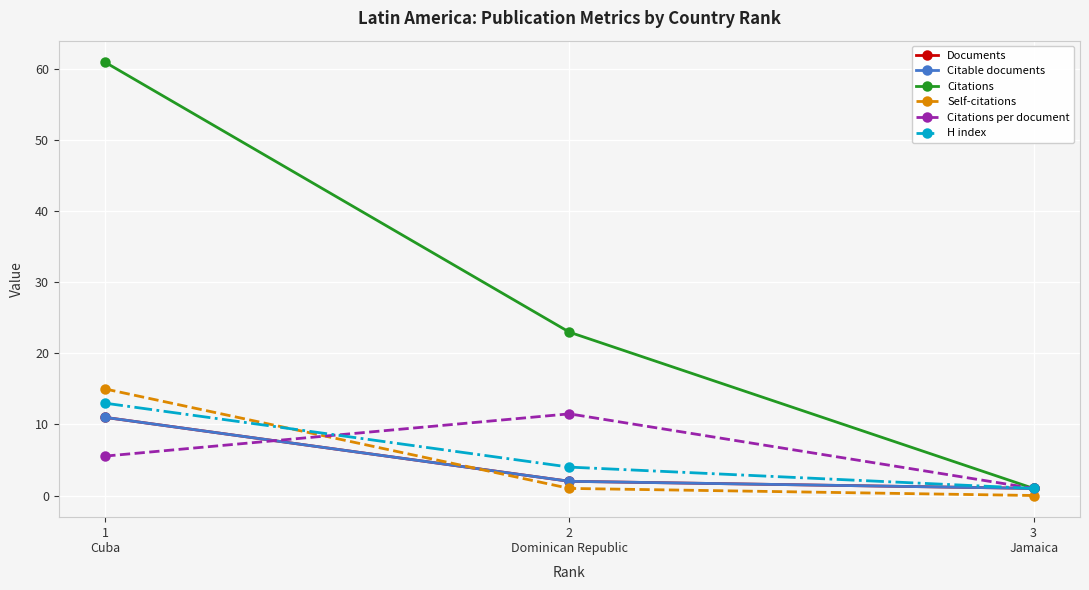

Is this an area chart (filled region under the line)?

No